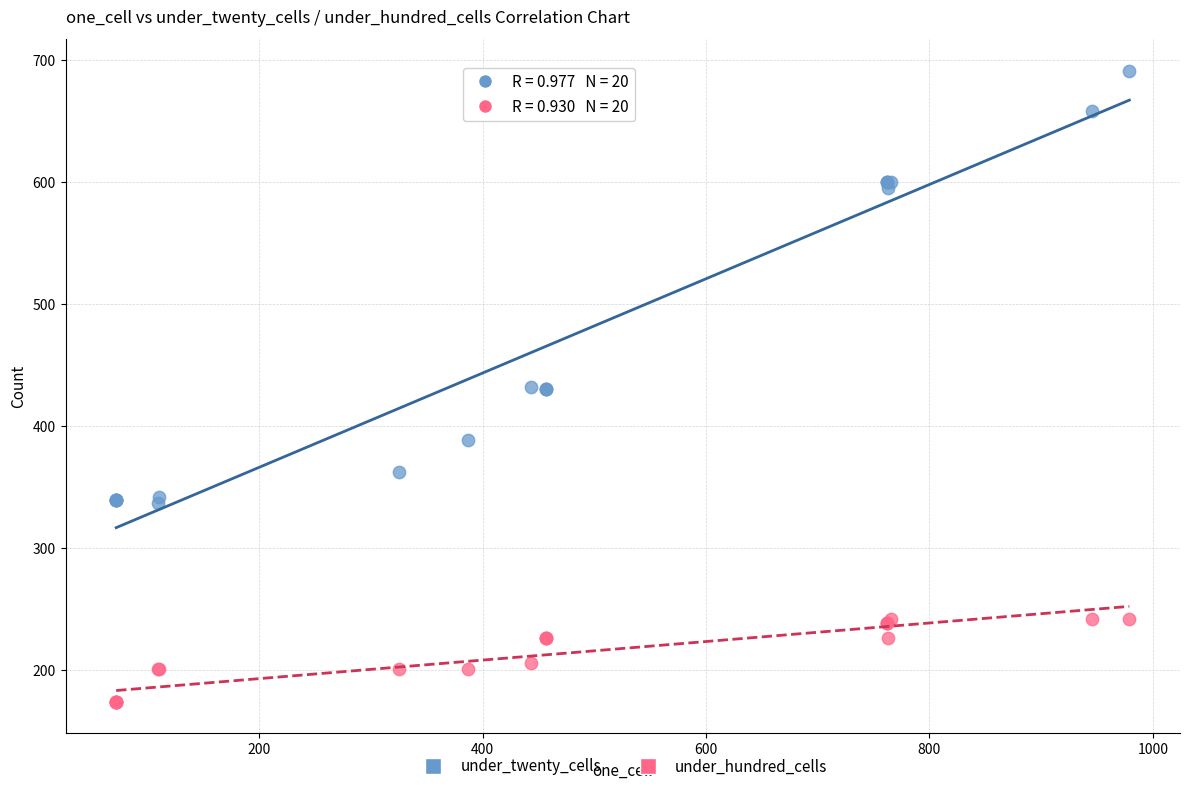

Which series reaches the maximum Y coordinate?

under_twenty_cells